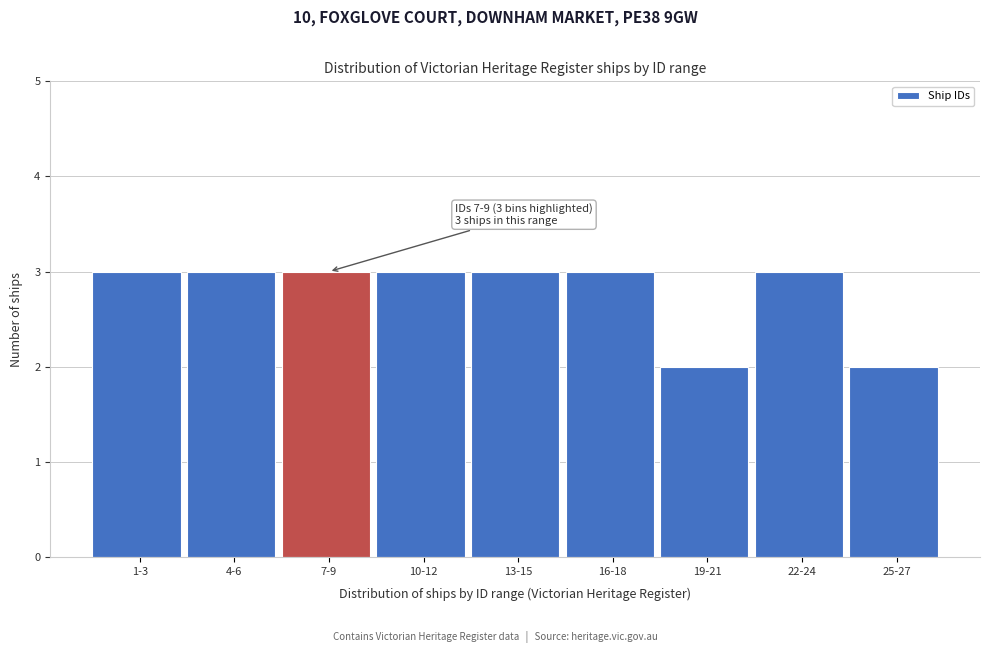

Reading left to right, list all the values displayed in this chart.

3	3	3	3	3	3	2	3	2